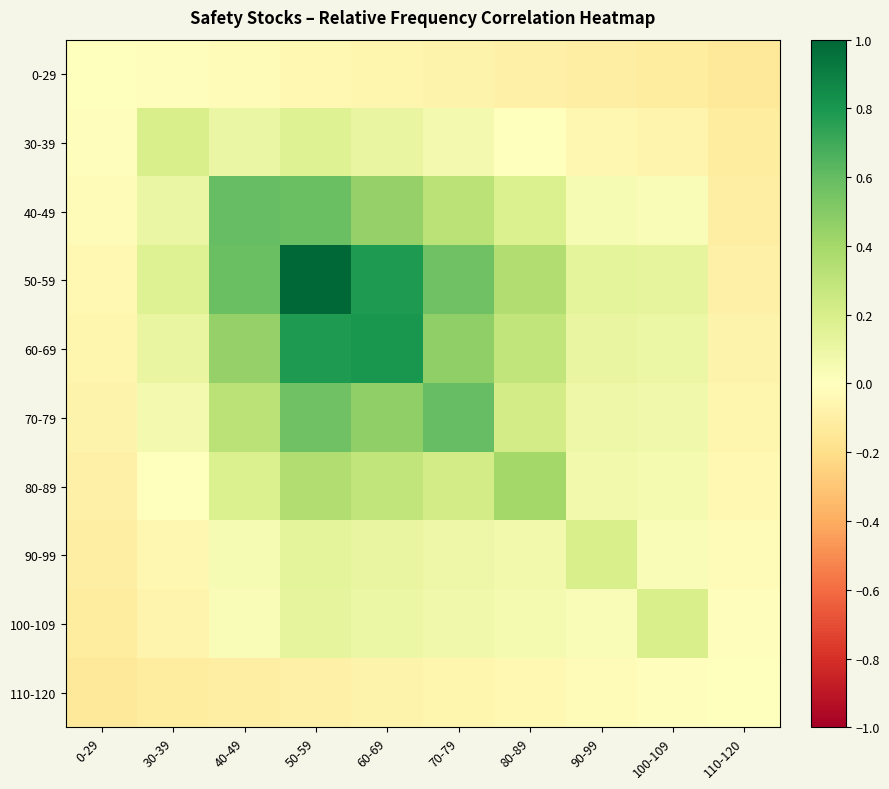

What is the maximum value shown in the chart?

1.0